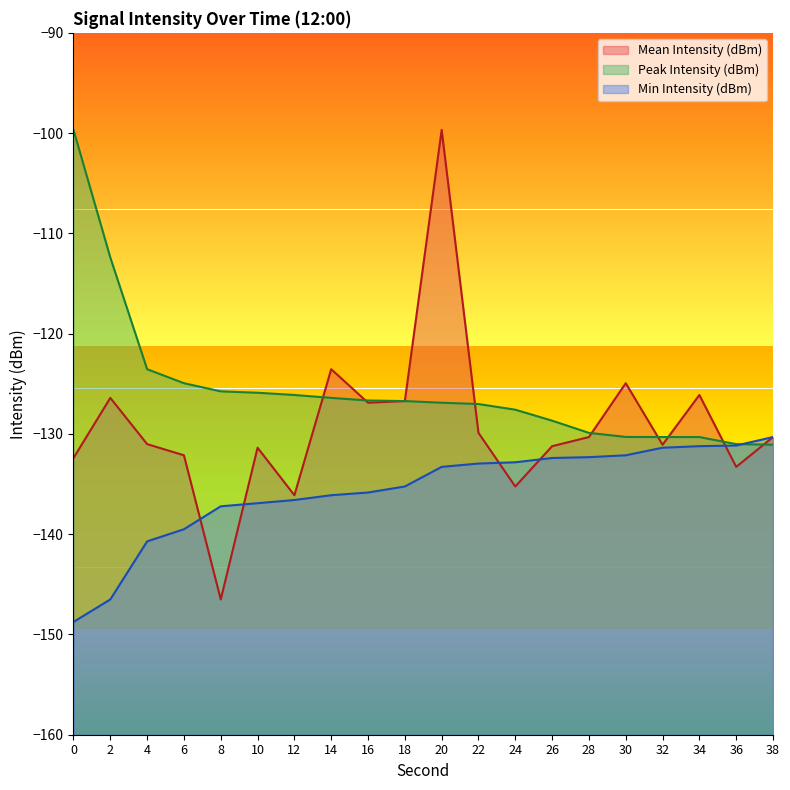

Which has a higher value, 12 or 36?

36